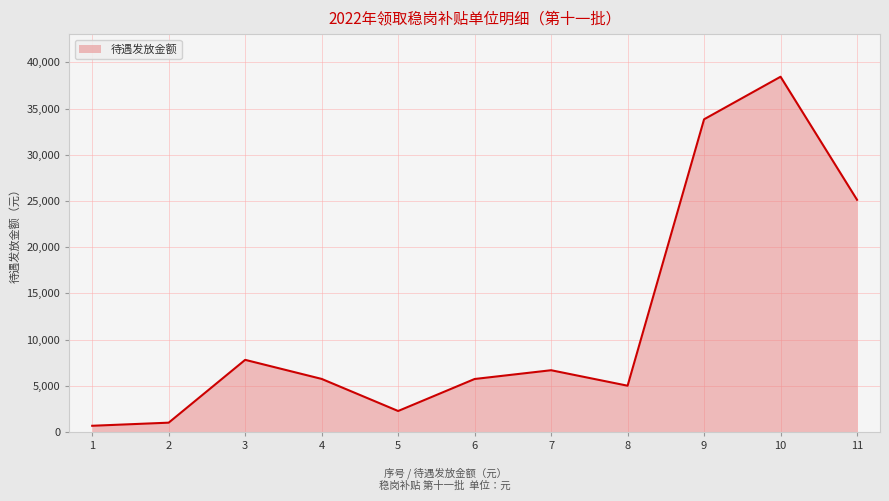

Is it true that the value at 9 is 22284.8?

False